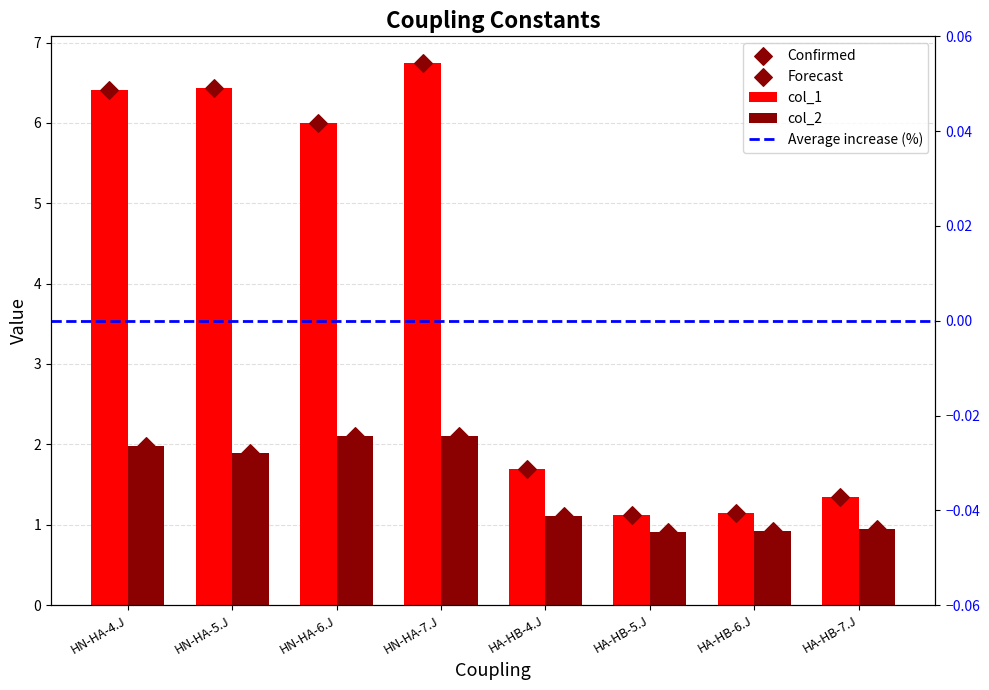

Which series has the widest spread of Y values?

col_1